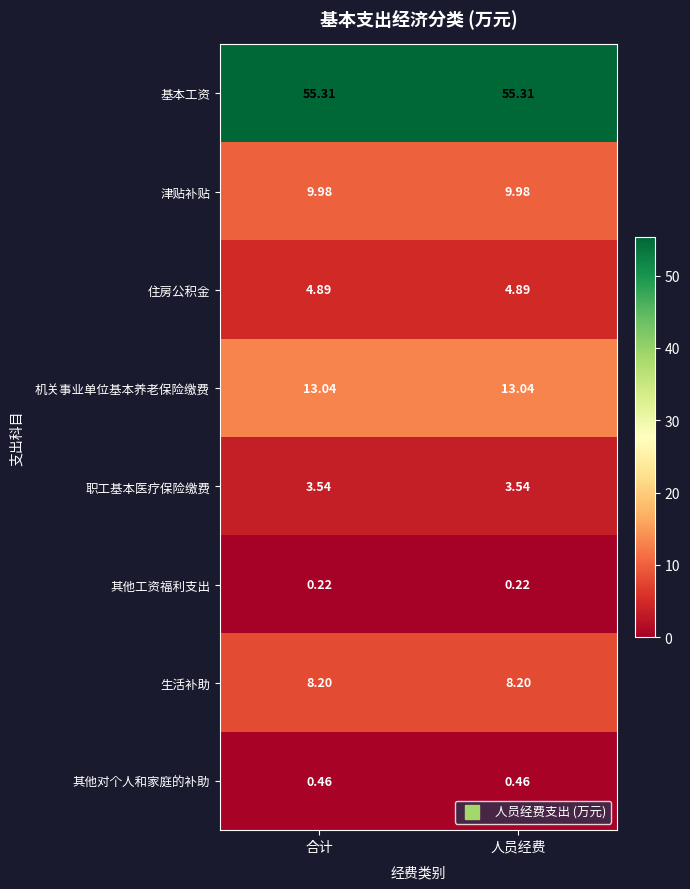

List the series in order of their peak value, highest first.

基本工资, 机关事业单位基本养老保险缴费, 津贴补贴, 生活补助, 住房公积金, 职工基本医疗保险缴费, 其他对个人和家庭的补助, 其他工资福利支出